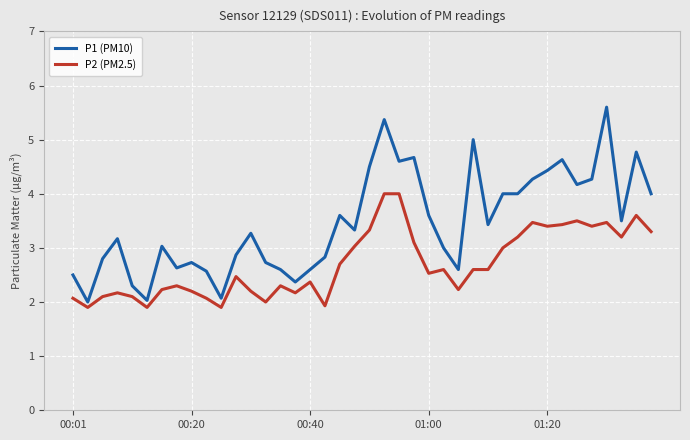

Which series has the largest range (max minus min)?

P1 (PM10)